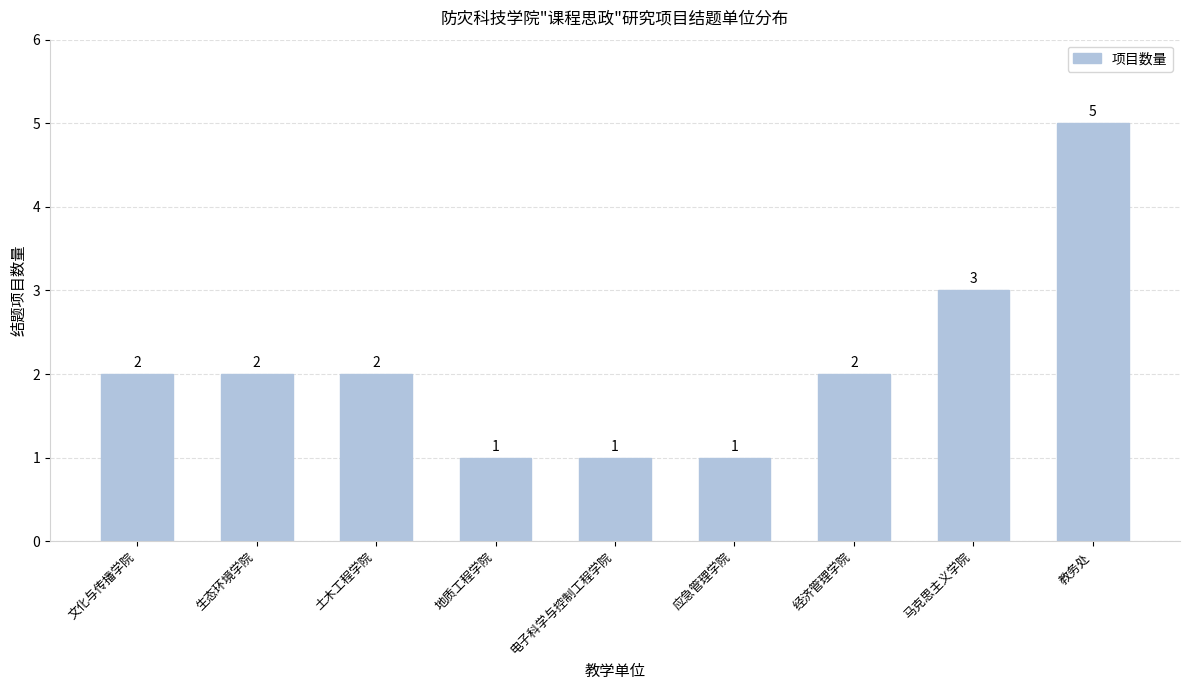

Which category has the highest value across all series?

教务处